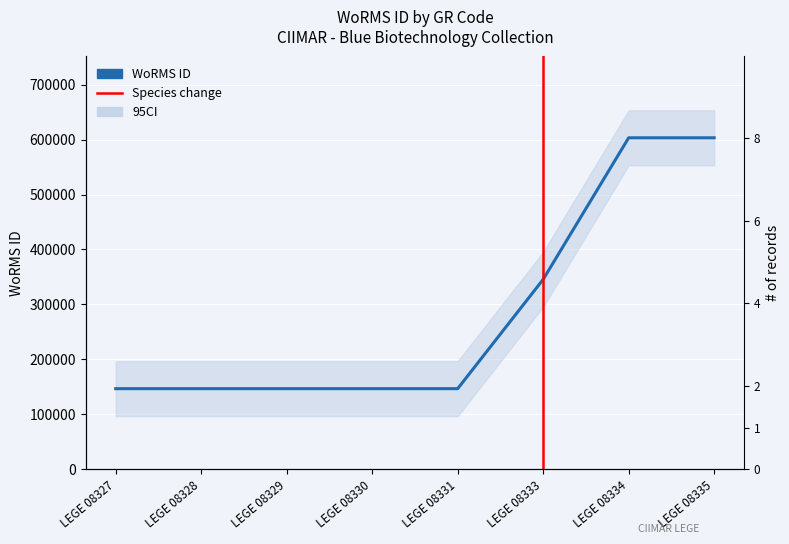

List the labels in order of value, largest first.

LEGE 08334, LEGE 08335, LEGE 08333, LEGE 08327, LEGE 08328, LEGE 08329, LEGE 08330, LEGE 08331